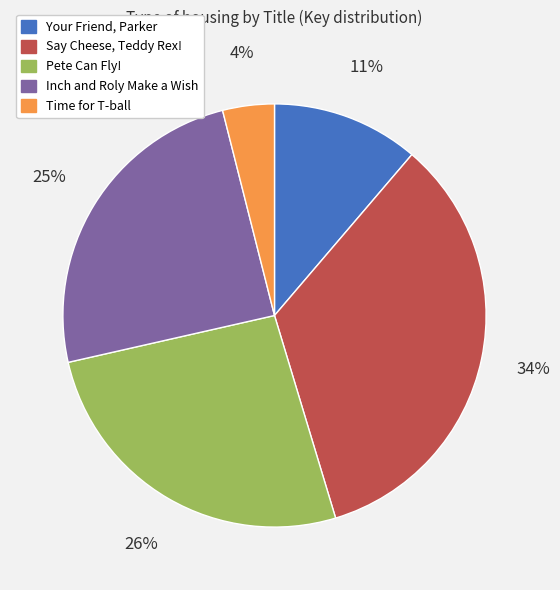

What is the largest slice in the pie chart?

Say Cheese, Teddy Rex!